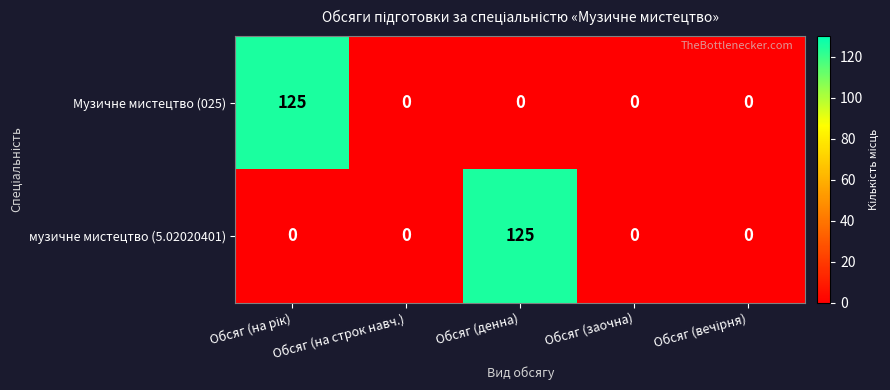

What is the maximum value shown in the chart?

125